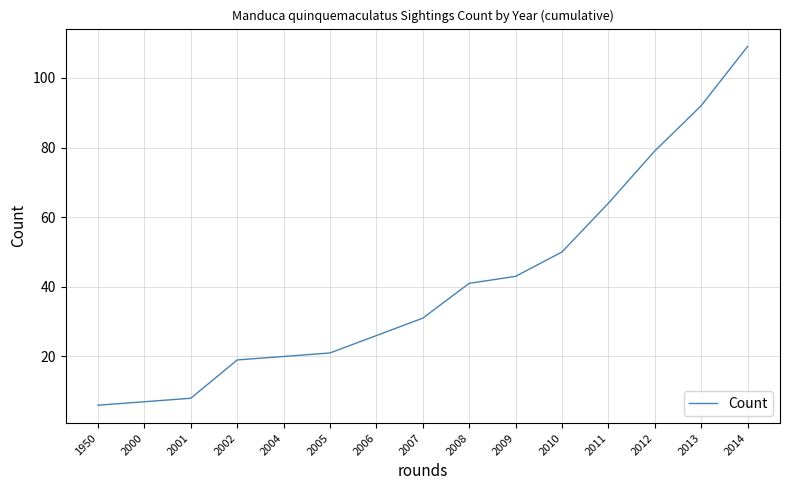

What is the approximate value at 2002?

19